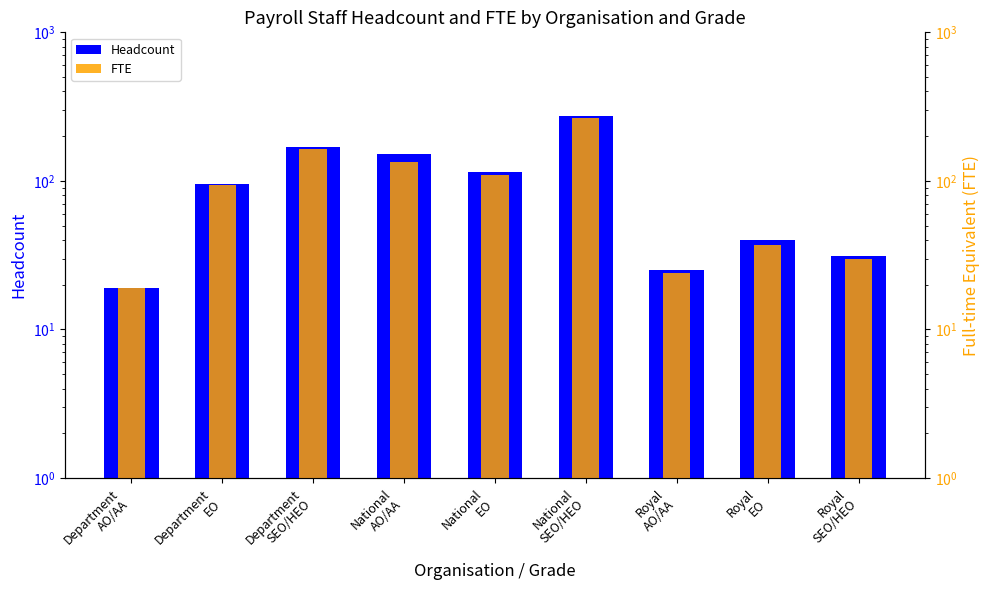

True or false: FTE has a value of 20.7 at Royal
EO.

False